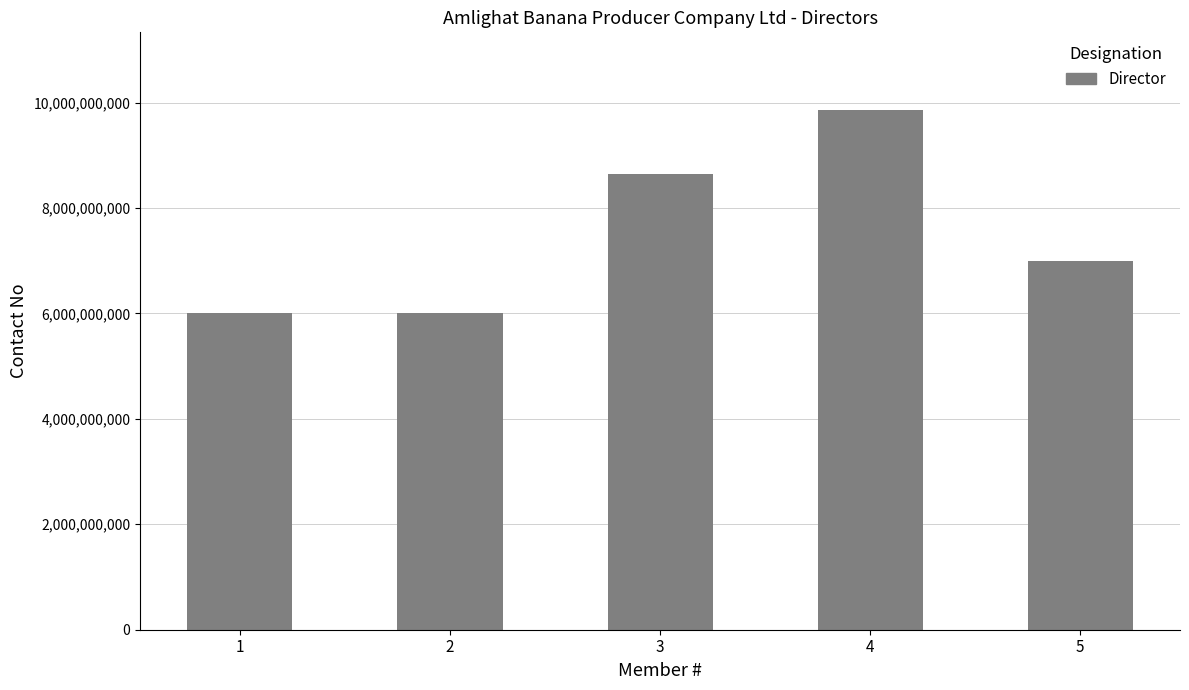

What is the average value?

7499663761